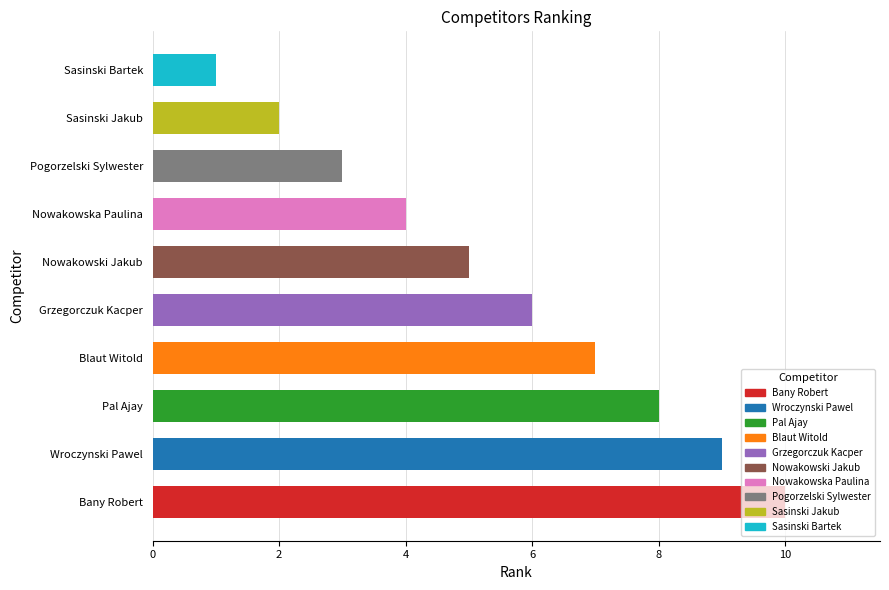

List the labels in order of value, largest first.

Bany Robert, Wroczynski Pawel, Pal Ajay, Blaut Witold, Grzegorczuk Kacper, Nowakowski Jakub, Nowakowska Paulina, Pogorzelski Sylwester, Sasinski Jakub, Sasinski Bartek